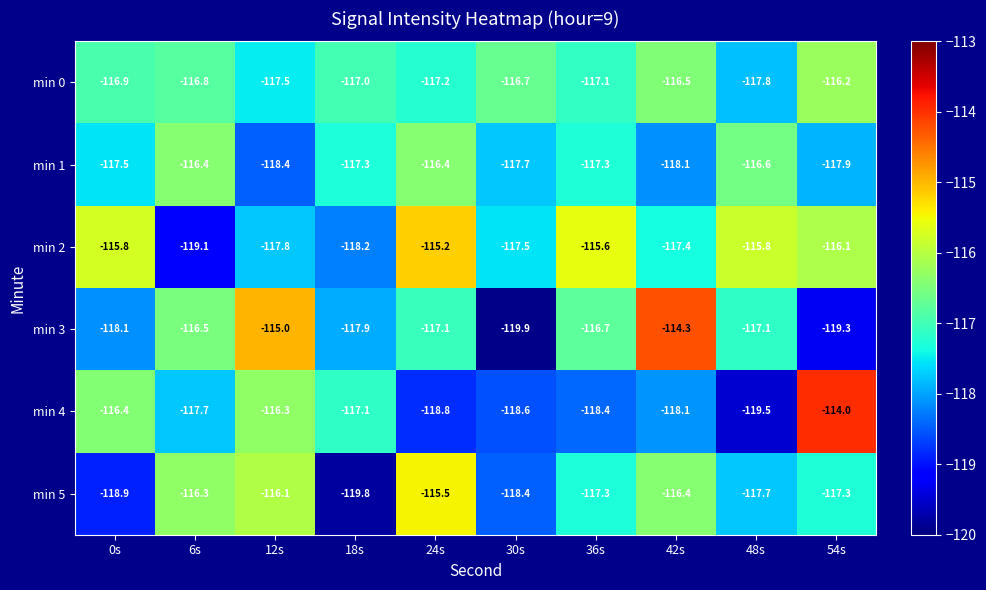

What is the approximate value of min 5 at 24s?

-115.5